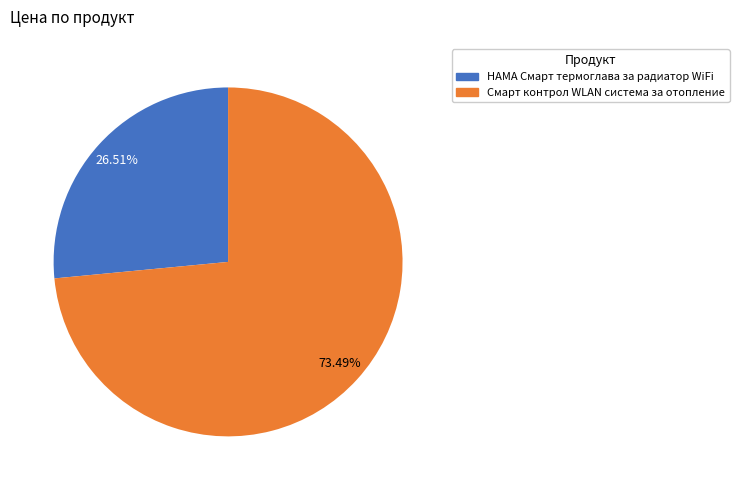

The Смарт контрол WLAN система за отопление slice represents 73% of the pie. True or false?

True